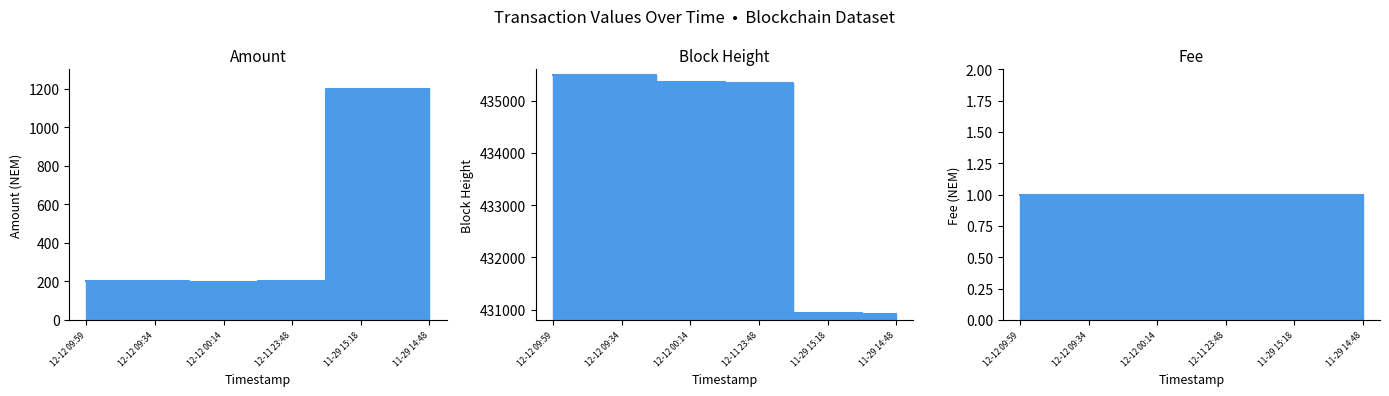

Approximately how many times larger is the value at 11-29 14:48 compared to 11-29 15:18?

1.0